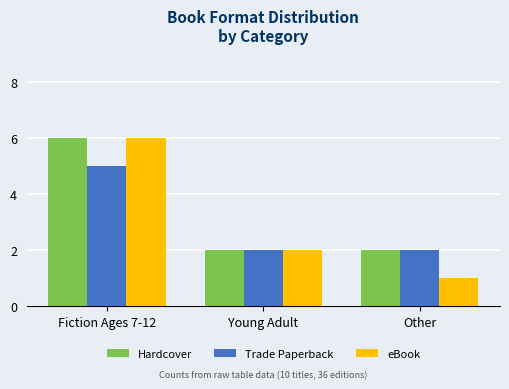

What is the maximum value for Trade Paperback?

5